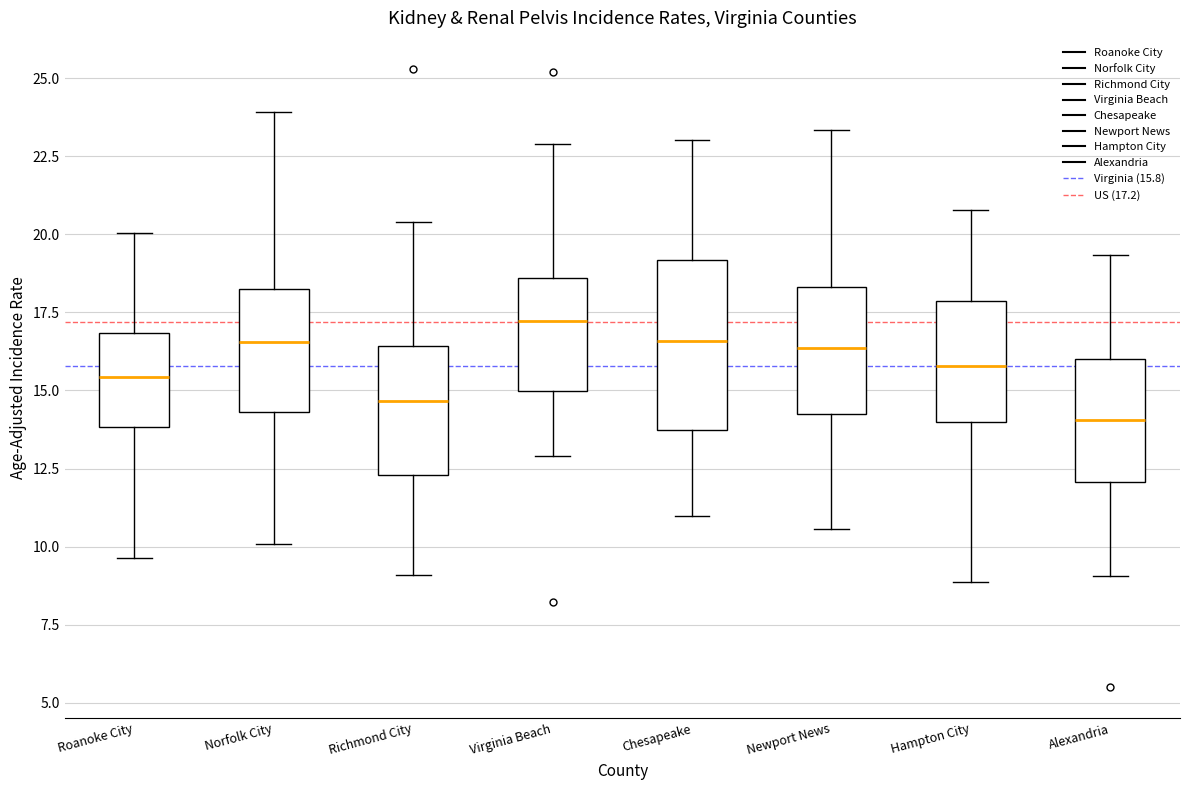

Reading left to right, read every box against the y-axis: the position of its median line, the range the box covers, and the ends of its whiskers. The values are not printed on the chart, so give them approximately, as read against the axis.

Roanoke City: median 15.5, box 14.0 to 17.0, whiskers 9.5 to 20.0
Norfolk City: median 16.5, box 14.5 to 18.0, whiskers 10.0 to 24.0
Richmond City: median 14.5, box 12.5 to 16.5, whiskers 9.0 to 20.5
Virginia Beach: median 17.0, box 15.0 to 18.5, whiskers 13.0 to 23.0
Chesapeake: median 16.5, box 13.5 to 19.0, whiskers 11.0 to 23.0
Newport News: median 16.5, box 14.5 to 18.5, whiskers 10.5 to 23.5
Hampton City: median 16.0, box 14.0 to 18.0, whiskers 9.0 to 21.0
Alexandria: median 14.0, box 12.0 to 16.0, whiskers 9.0 to 19.5